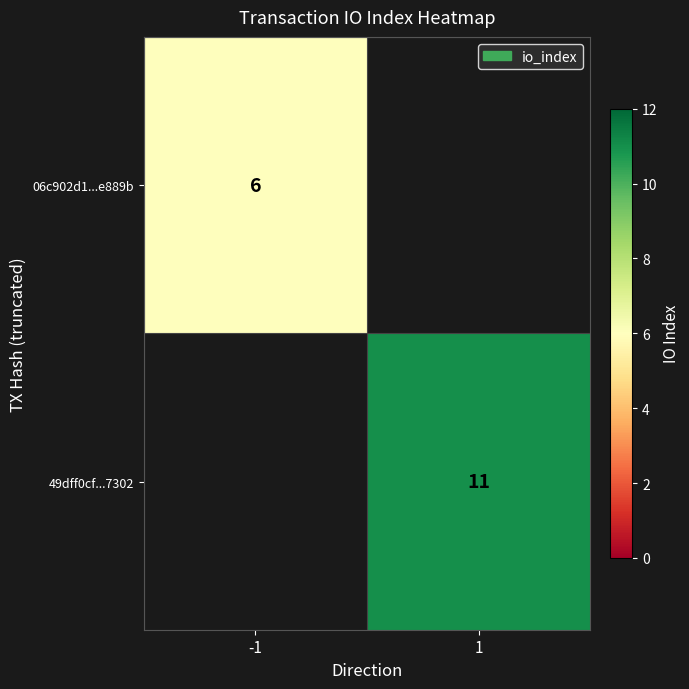

The value of 06c902d1...e889b at -1 is 9. True or false?

False